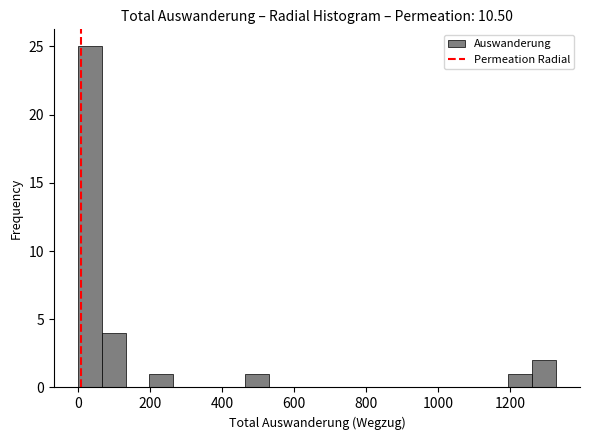

Read against the x-axis, roughly where is the centre of the tallest bar?

40